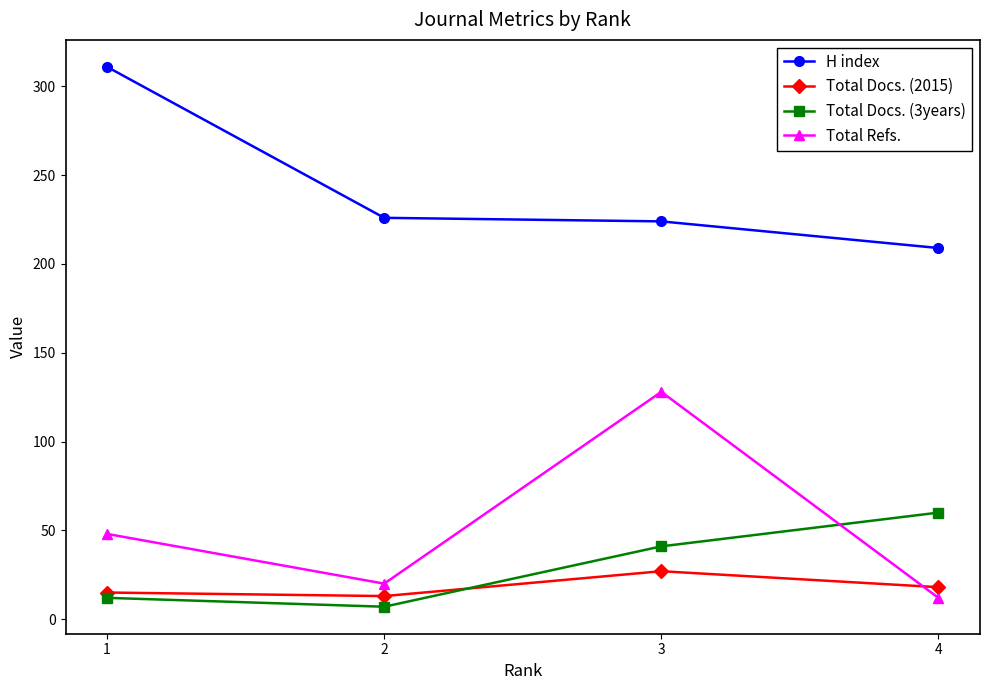

List the series in order of their peak value, lowest first.

Total Docs. (2015), Total Docs. (3years), Total Refs., H index